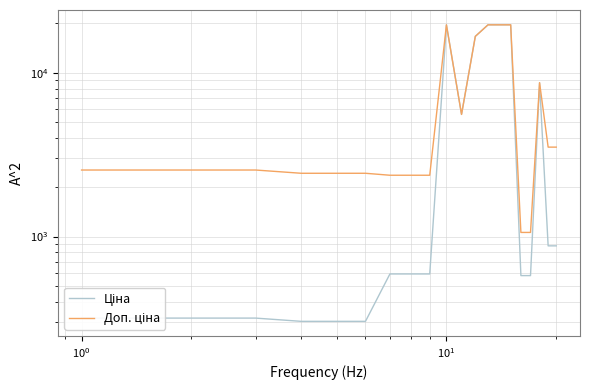

True or false: Доп. ціна and Ціна cross at least once.

False